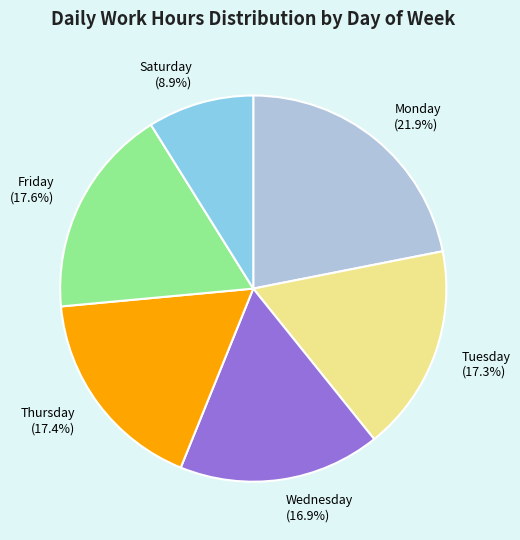

What portion of the pie excludes Wednesday?

83.1%